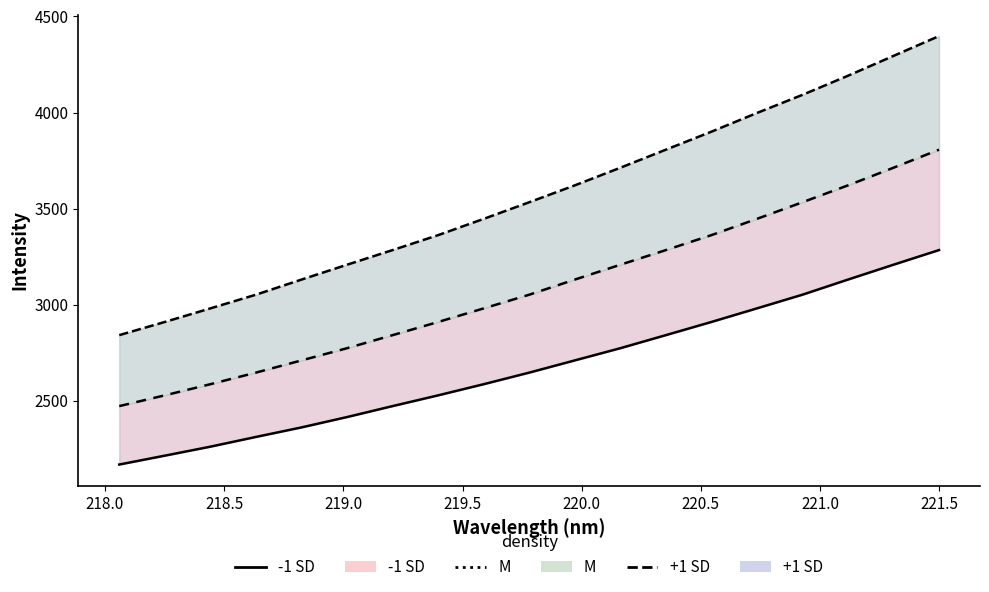

What is the maximum value shown in the chart?

4398.1